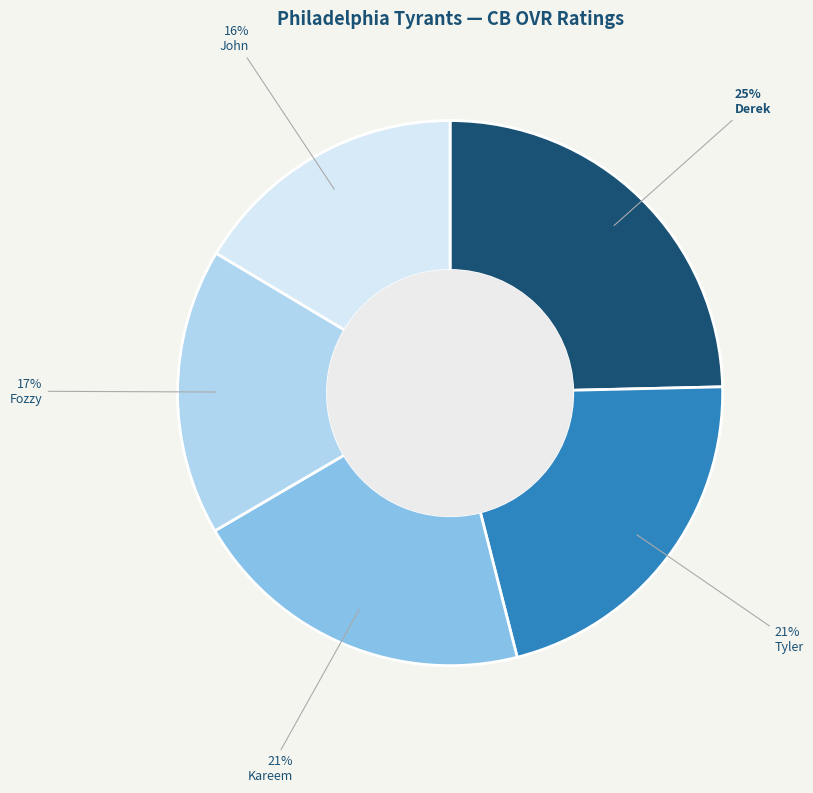

What percentage is the Fozzy slice, to the nearest percent?

17%